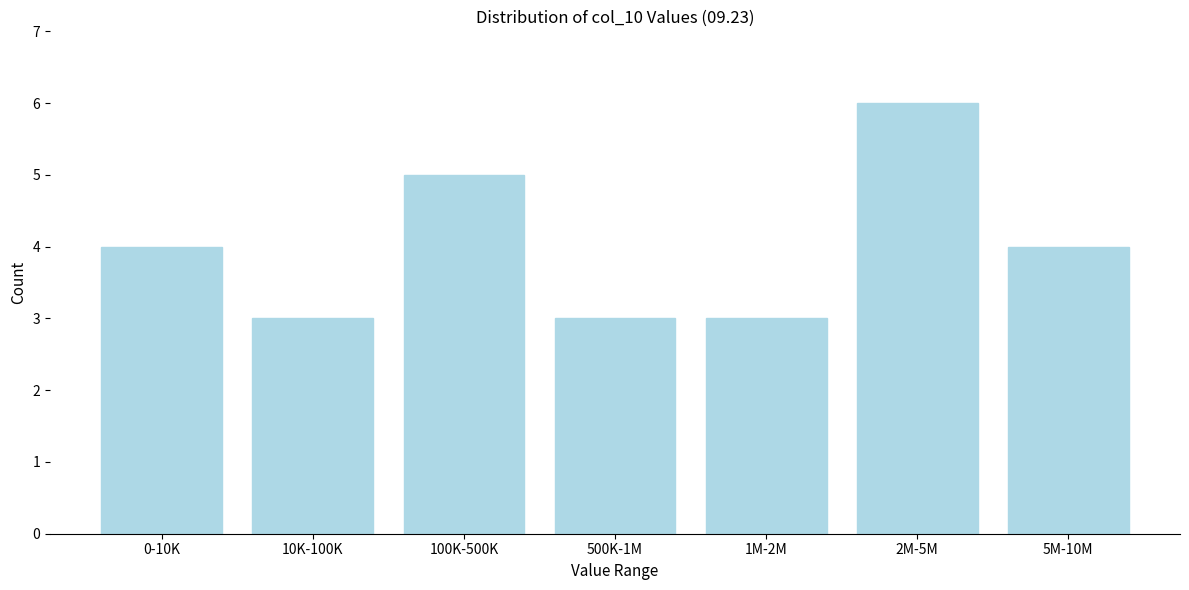

Reading left to right, list all the values displayed in this chart.

0-10K=4	10K-100K=3	100K-500K=5	500K-1M=3	1M-2M=3	2M-5M=6	5M-10M=4